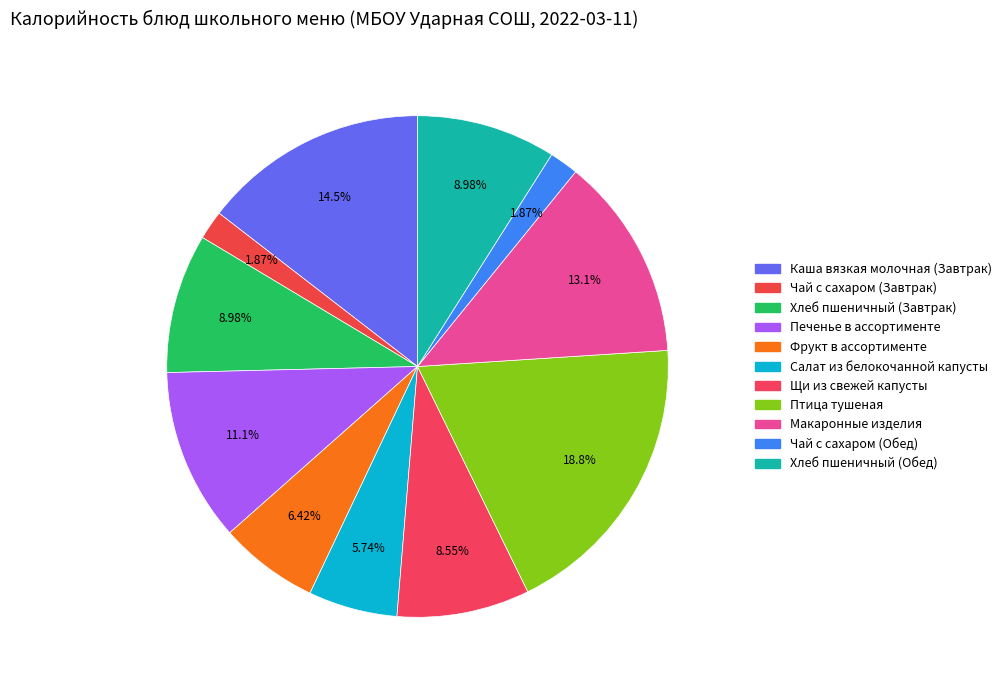

To the nearest percent, what is the difference between the largest and smallest slice percentages?

17%